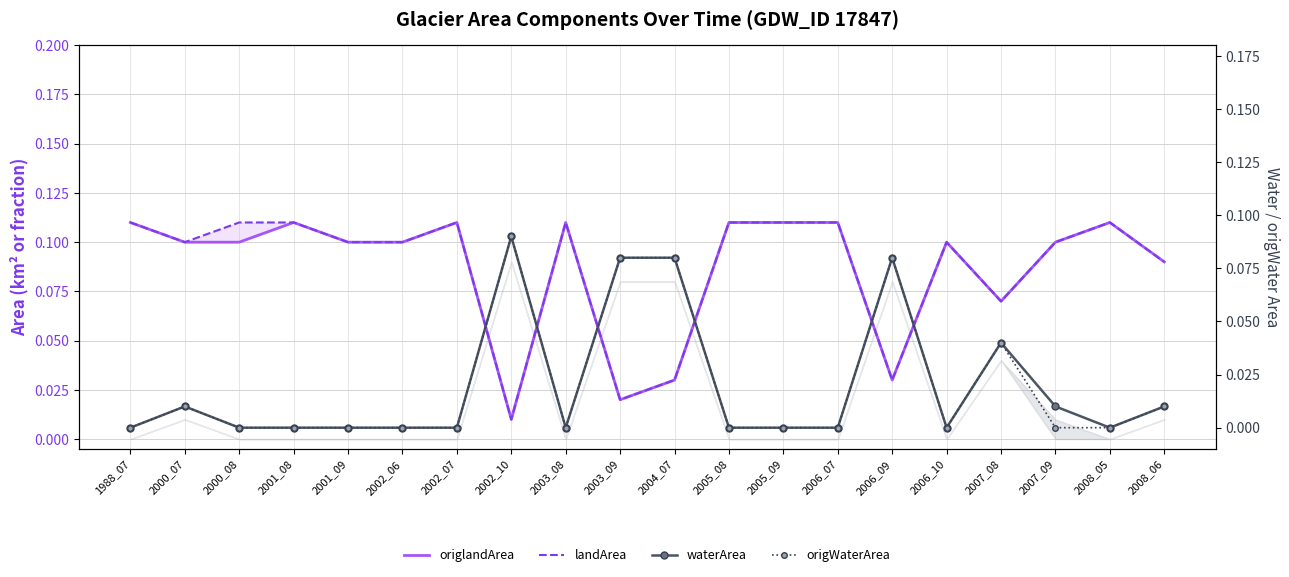

How many lines are shown in the chart?

4